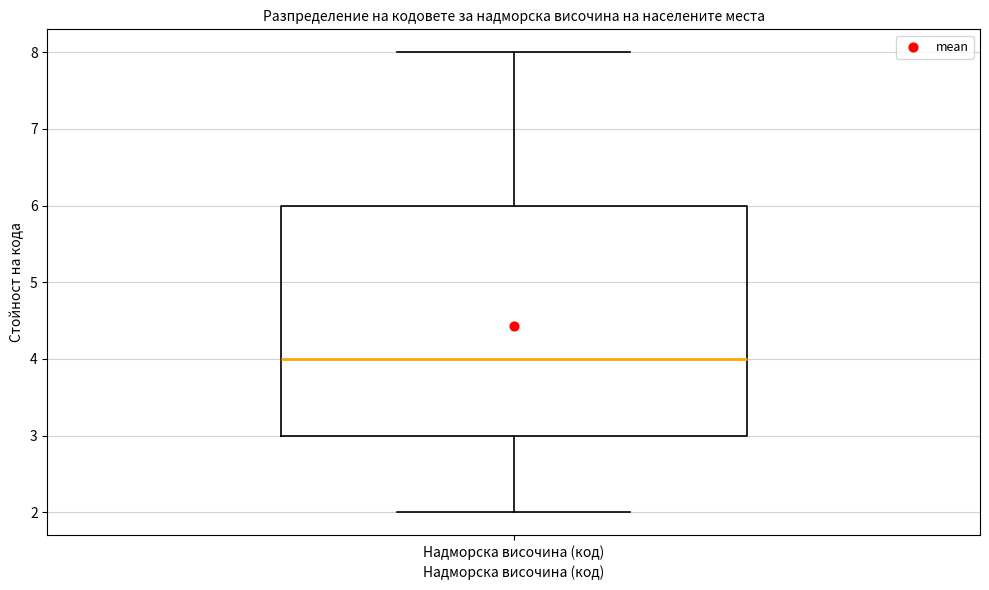

Read this box plot against the y-axis: the position of the median line, the range covered by the box, and the ends of both whiskers. The values are not printed on the chart, so give them approximately, as read against the axis.

median 4, box 3 to 6, whiskers 2 to 8